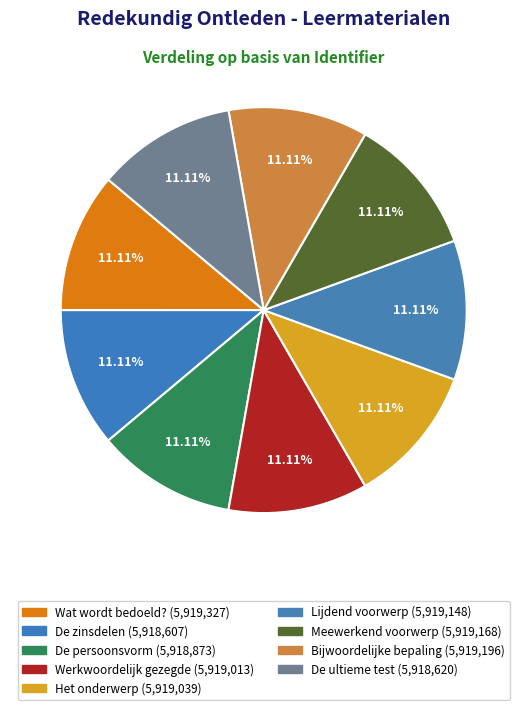

How many segments does this pie chart have?

9